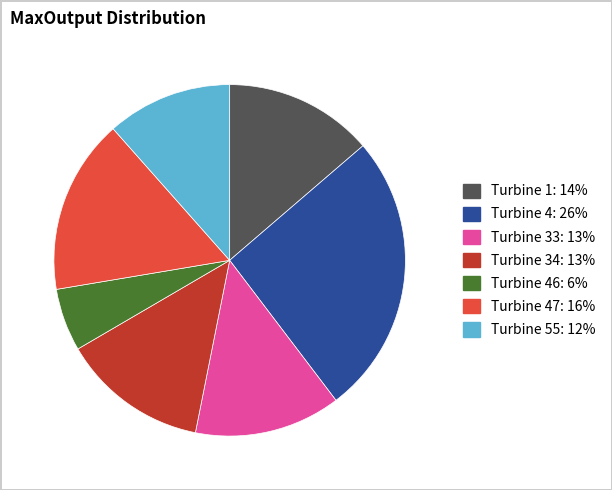

Is there any slice that represents more than half of the pie?

No